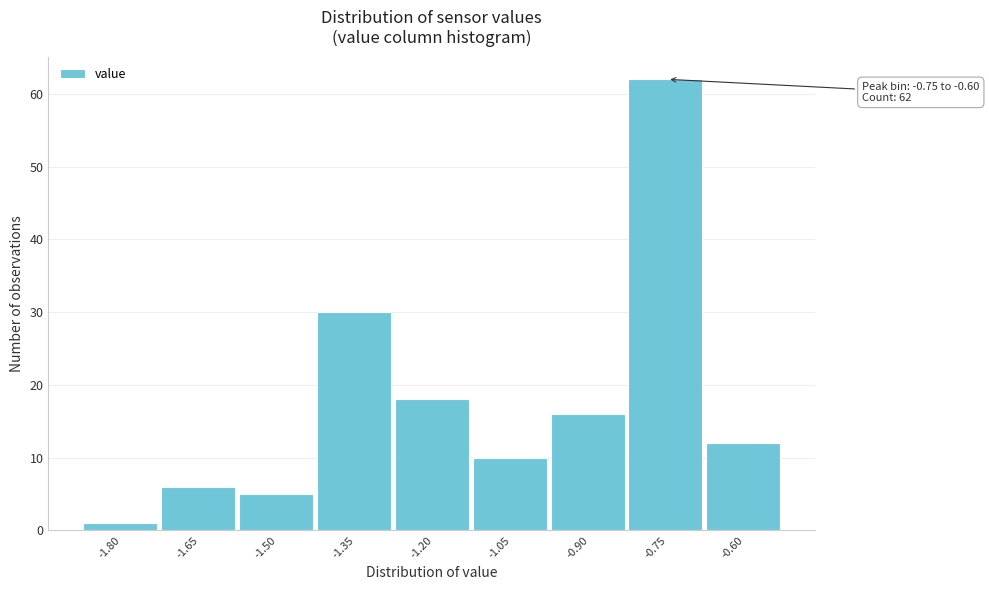

Reading left to right, list all the values displayed in this chart.

-1.80=1	-1.65=6	-1.50=5	-1.35=30	-1.20=18	-1.05=10	-0.90=16	-0.75=62	-0.60=12